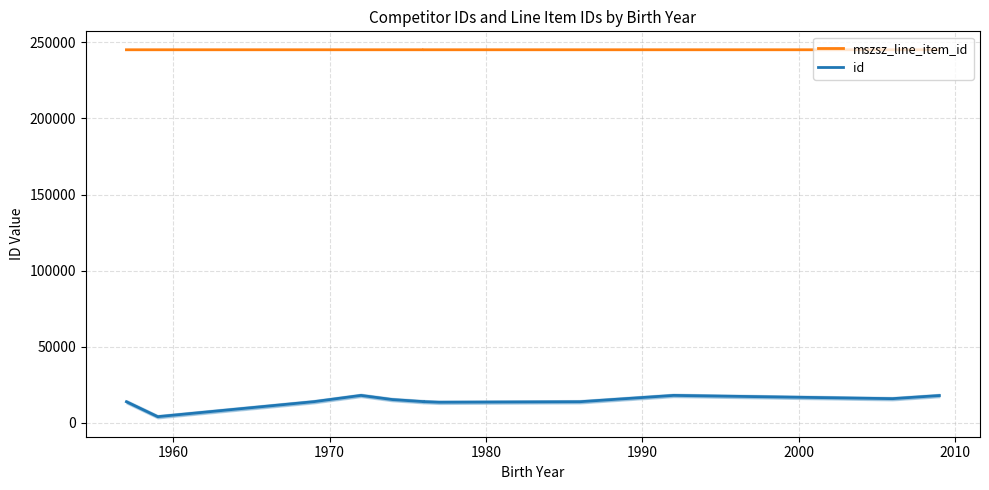

Which series has the largest total across all categories?

mszsz_line_item_id